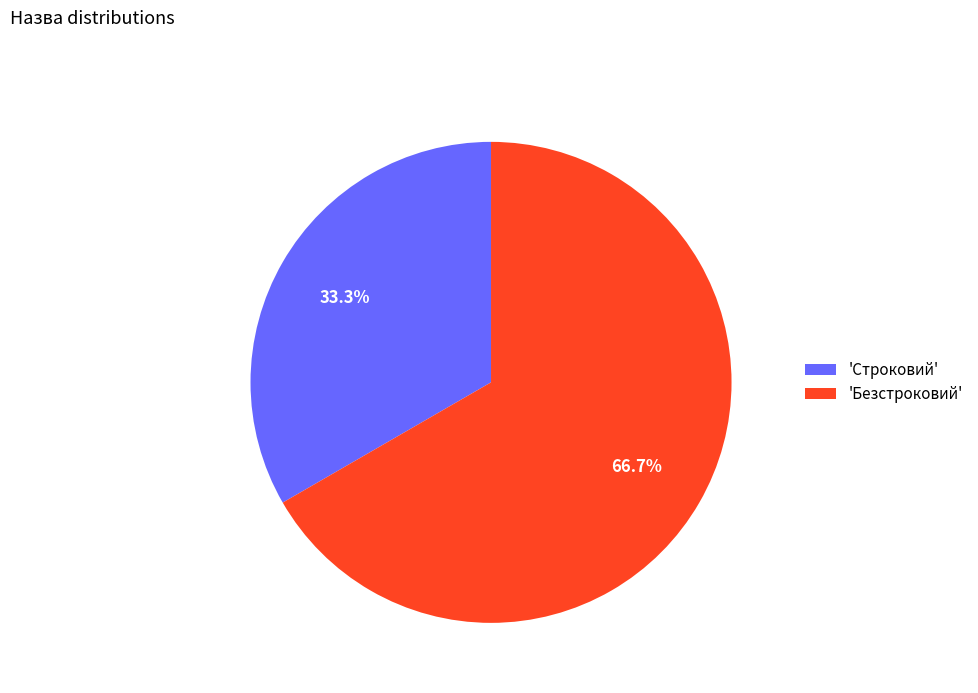

Approximately how many times larger is the value at 'Строковий' compared to 'Безстроковий'?

0.5